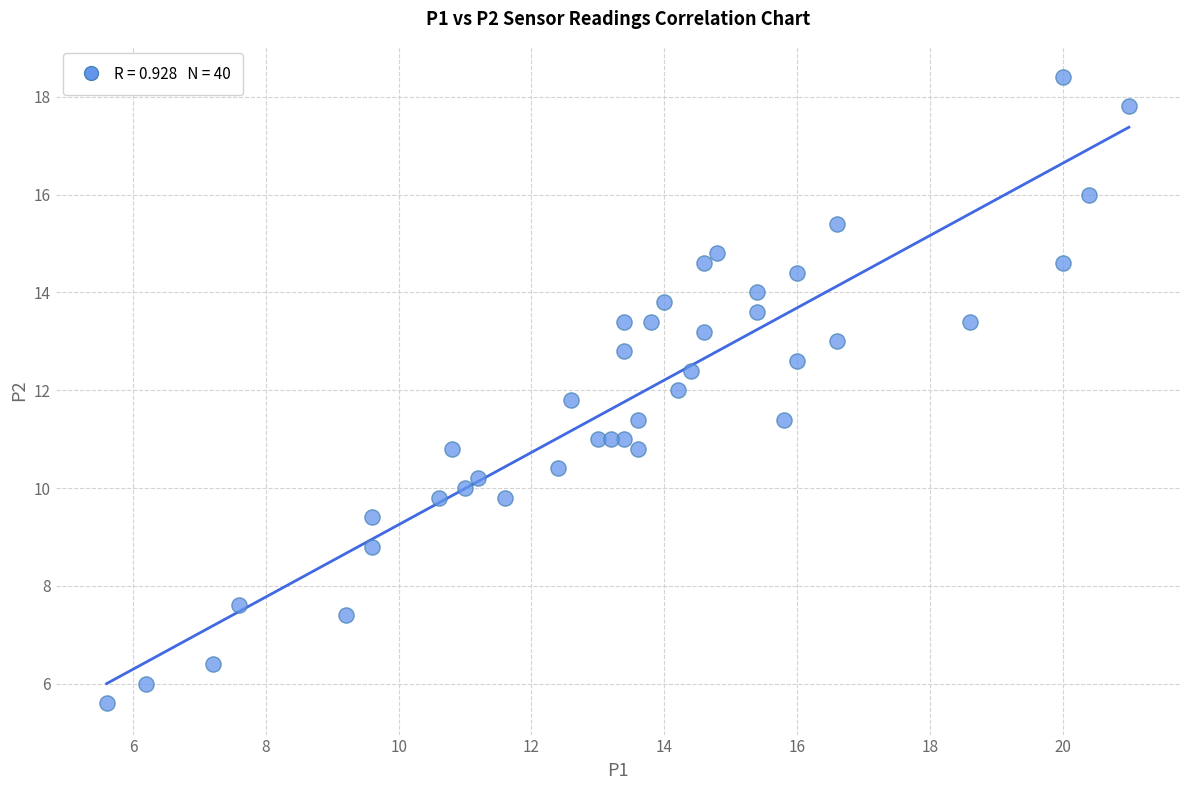

What is the range of X values (max minus min)?

15.4